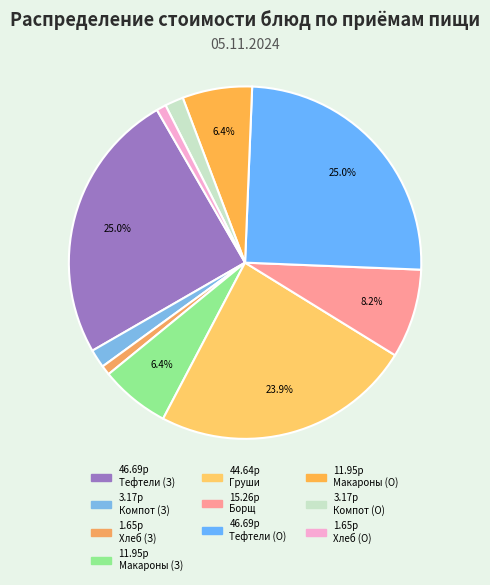

How many segments does this pie chart have?

10